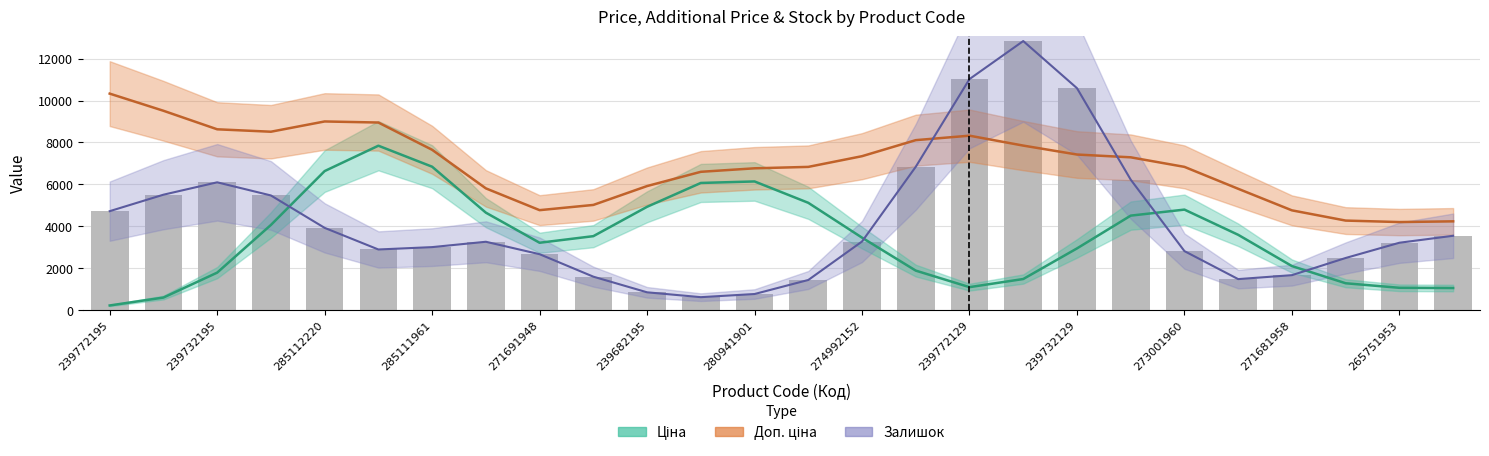

Rank the categories by value from lowest to highest.

271681958, 265751953, 273001960, 13, 21, 239732129, 22, 23, 239772129, 20, 239682195, 280941901, 24, 274992152, 14, 25, 271691948, 239772195, 285111961, 239732195, 285112220, 19, 15, 18, 16, 17